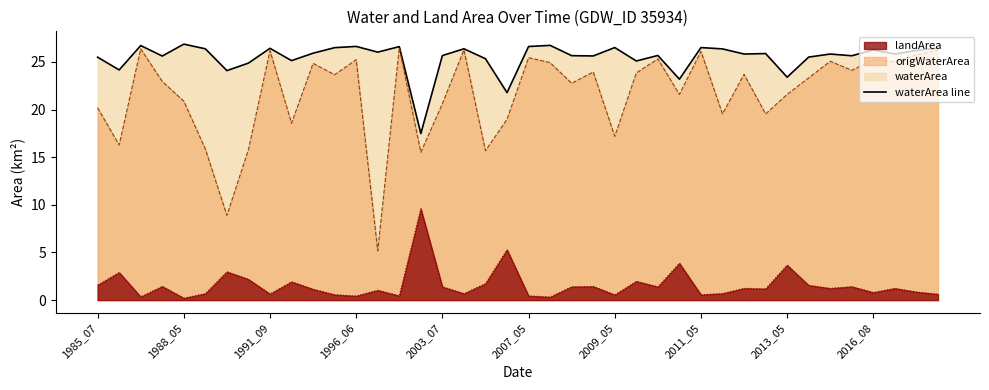

The origWaterArea series shows 25.7 at 2020_08. True or false?

True